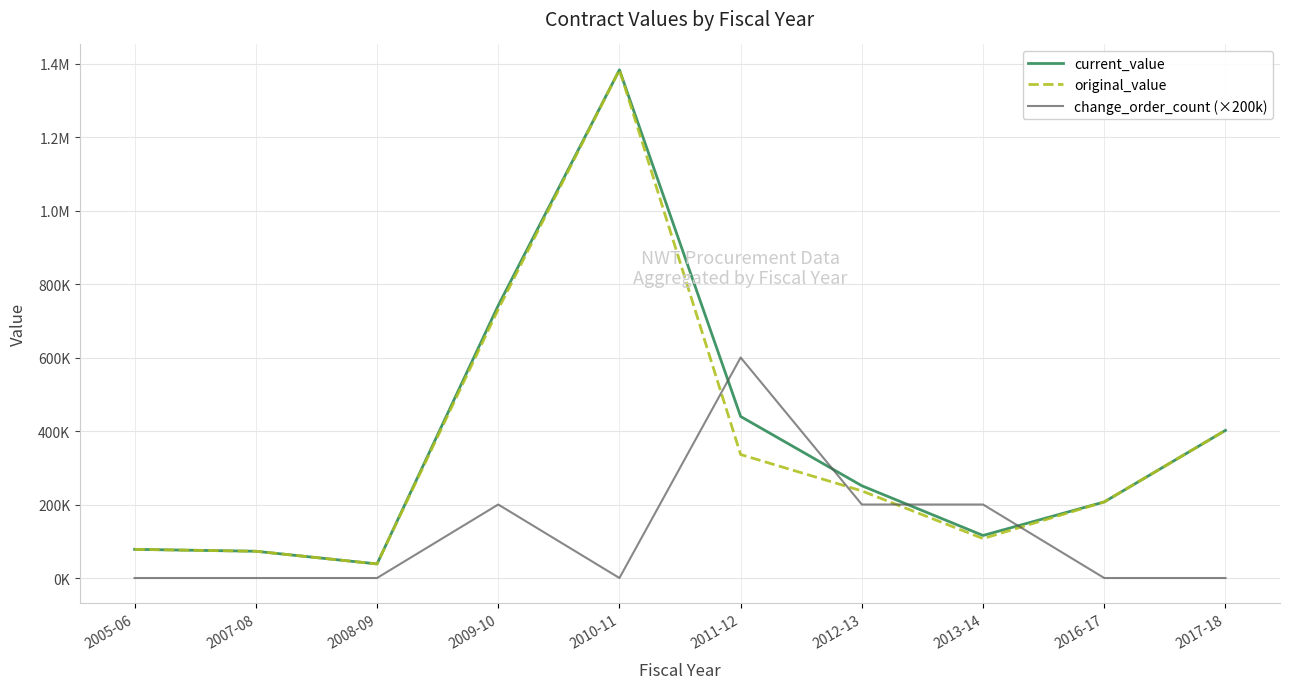

In original_value, how many points are higher than both neighbors (excluding endpoints)?

1